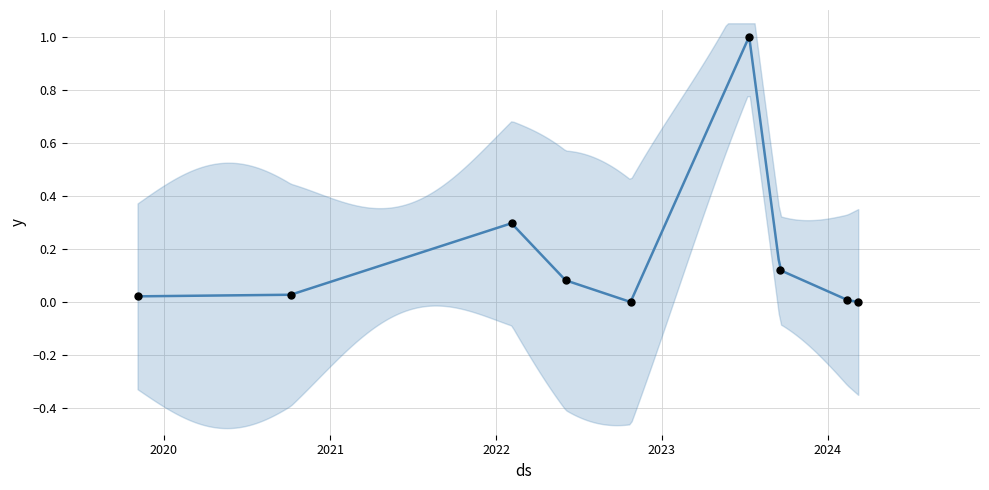

What is the change in value from 2020-10-06 to 2023-07-12?

+1.0